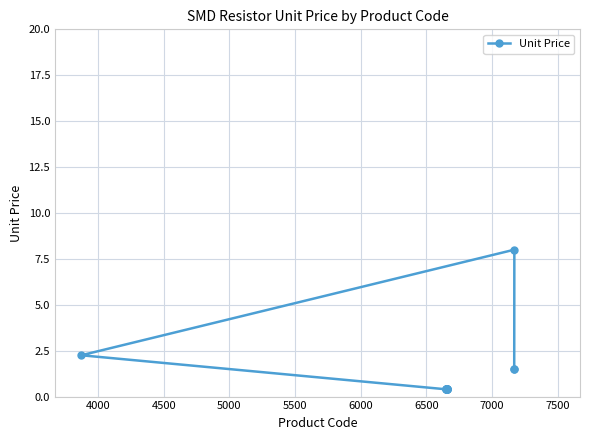

What is the difference between the maximum and minimum values?

7.6